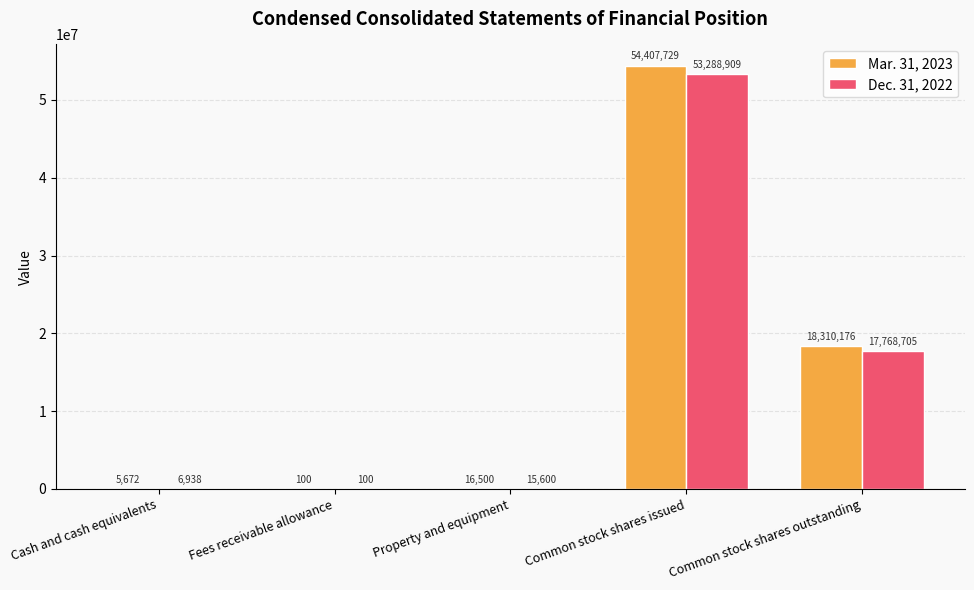

What is the sum of all Mar. 31, 2023 values?

72740177